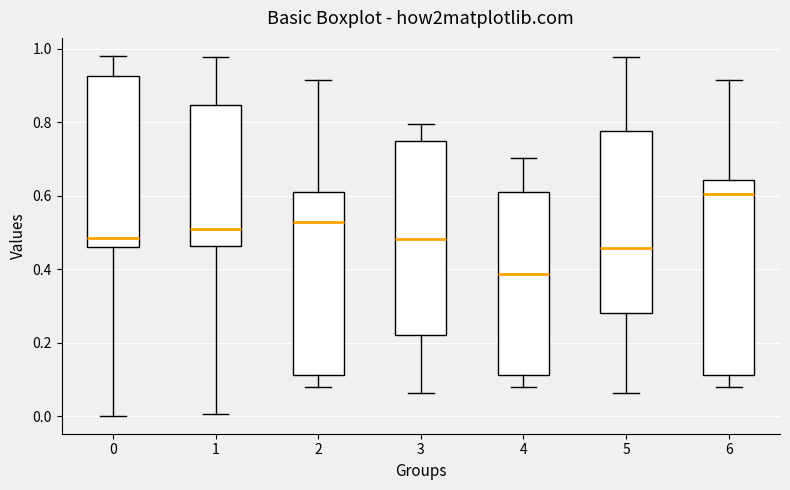

Where does the lower whisker of the box at x = 6 end on the y-axis? The values are not printed on the chart, so give them approximately, as read against the axis.

0.08